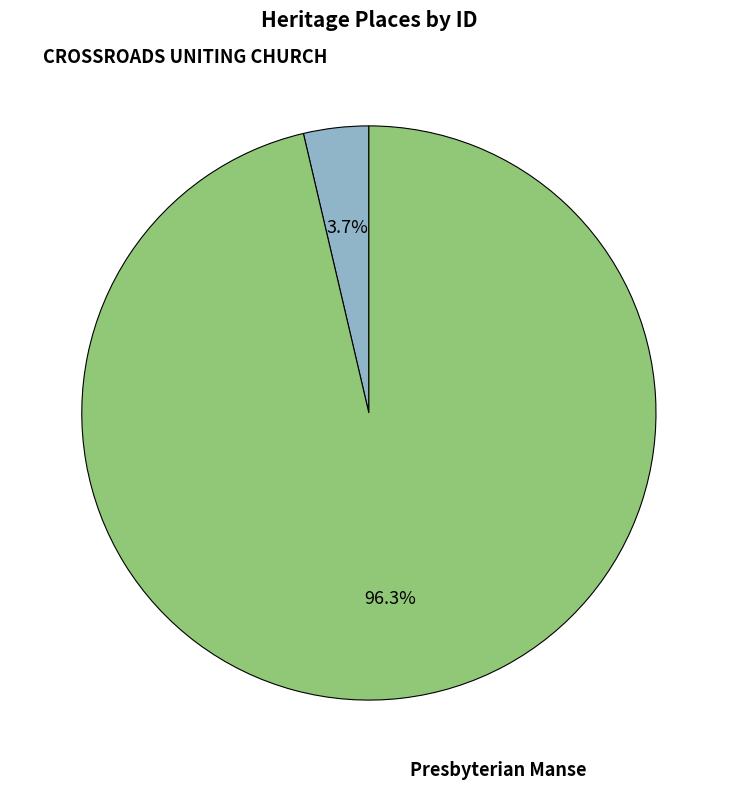

Is there any slice that represents more than half of the pie?

Yes